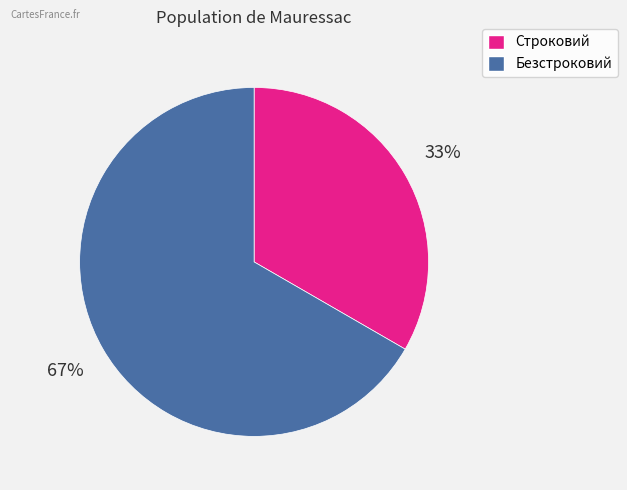

Does any single category account for the majority?

Yes